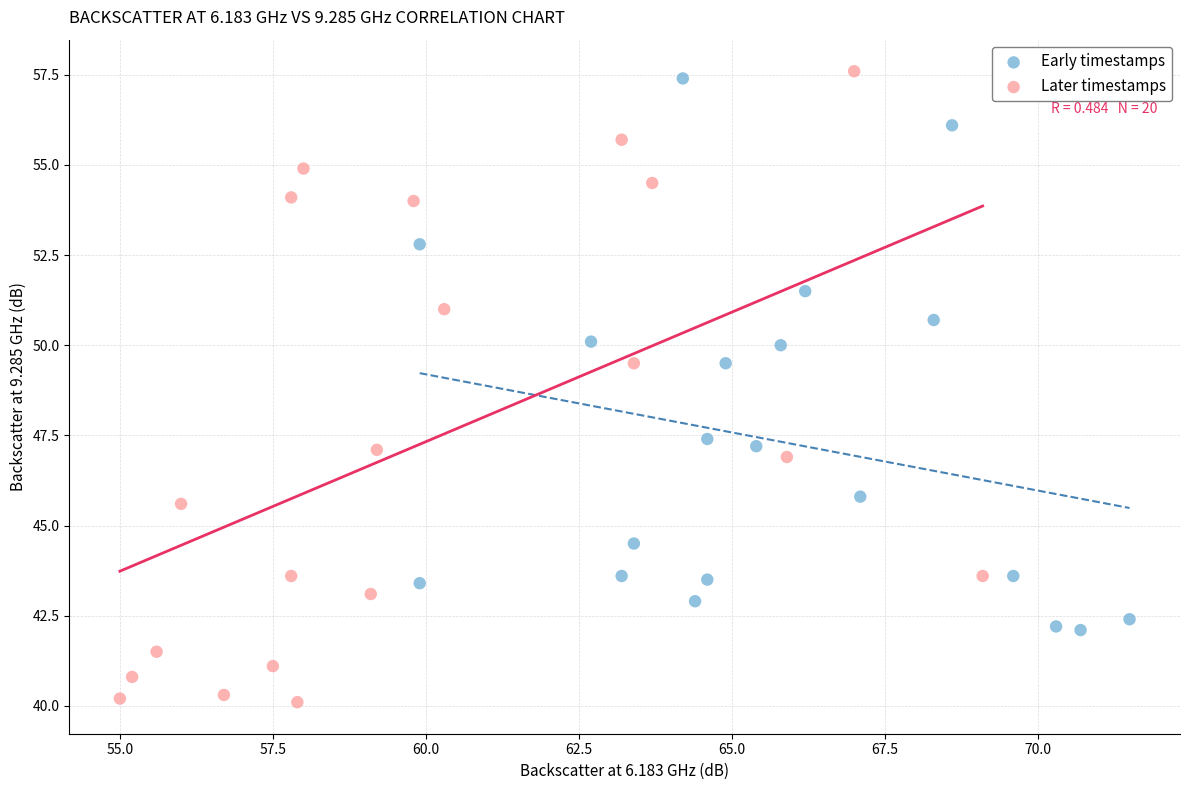

Which series has the widest spread of Y values?

Later timestamps